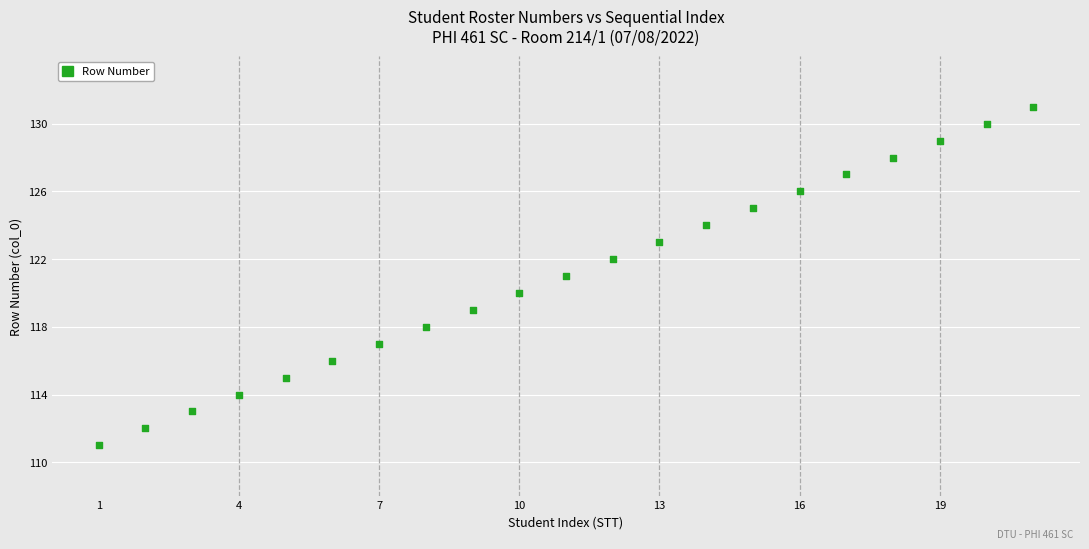

What is the range of Y values (max minus min)?

20